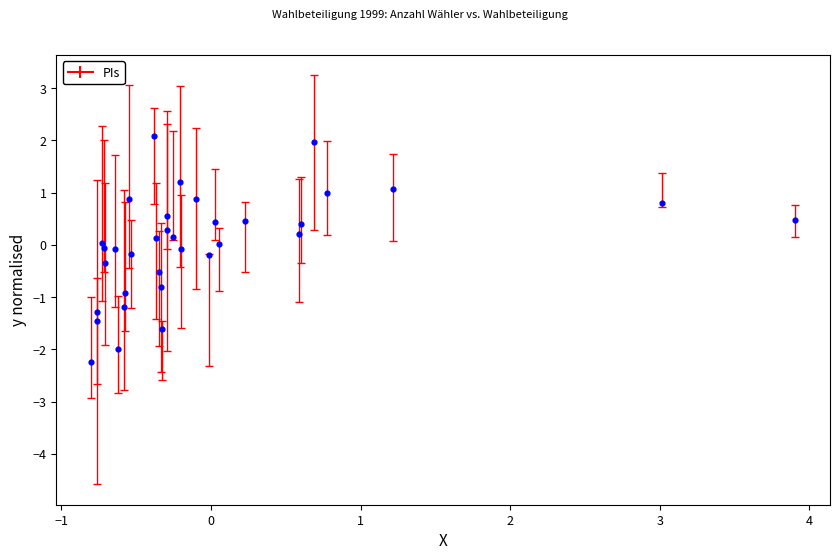

What is the range of Y values (max minus min)?

4.3